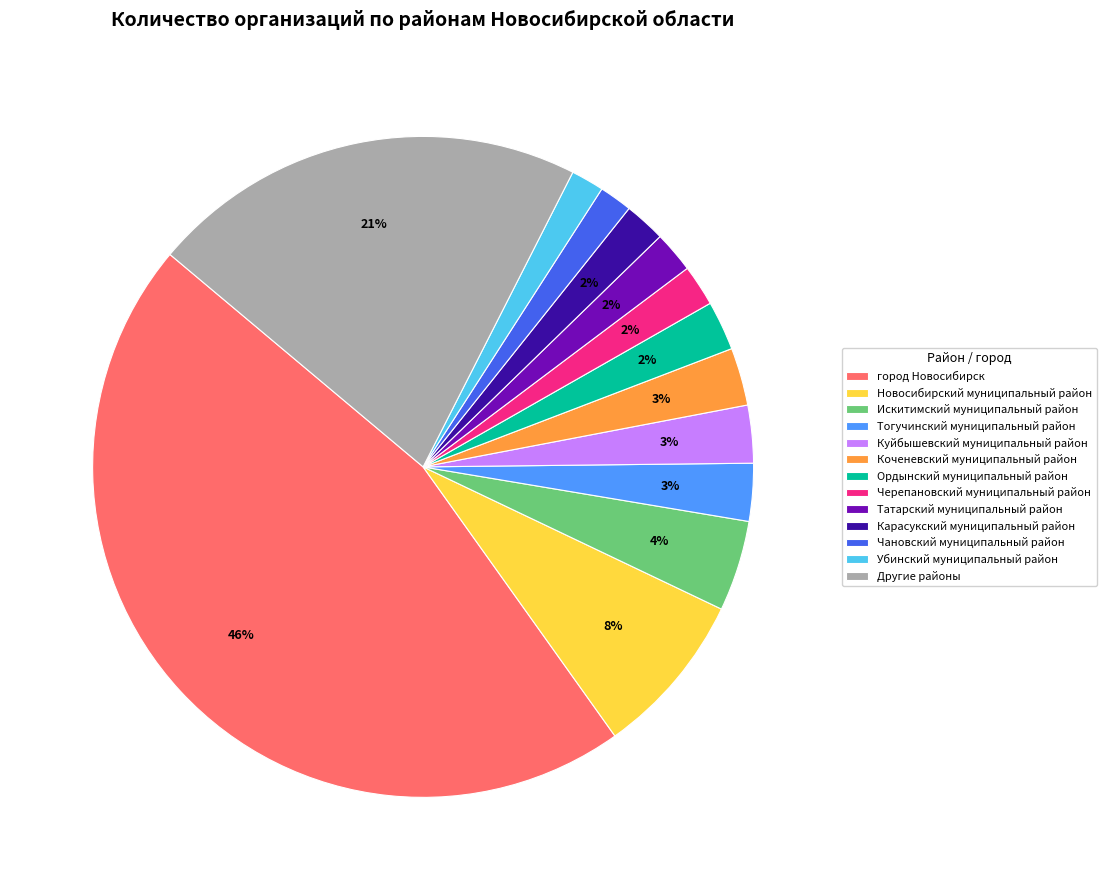

Is it true that Чановский муниципальный район is 2% of the pie?

True